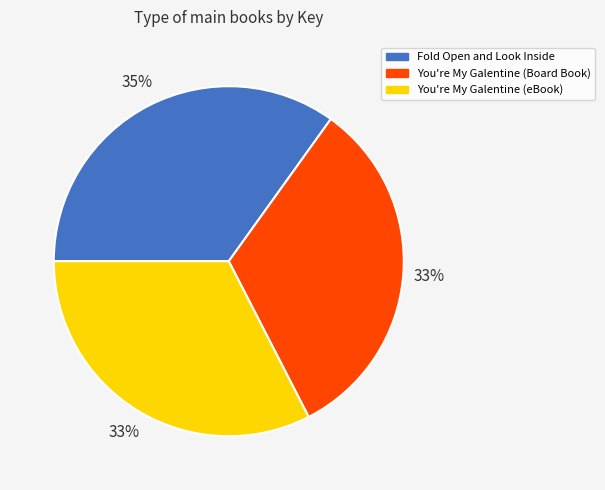

To the nearest percent, what is the average slice percentage?

33%